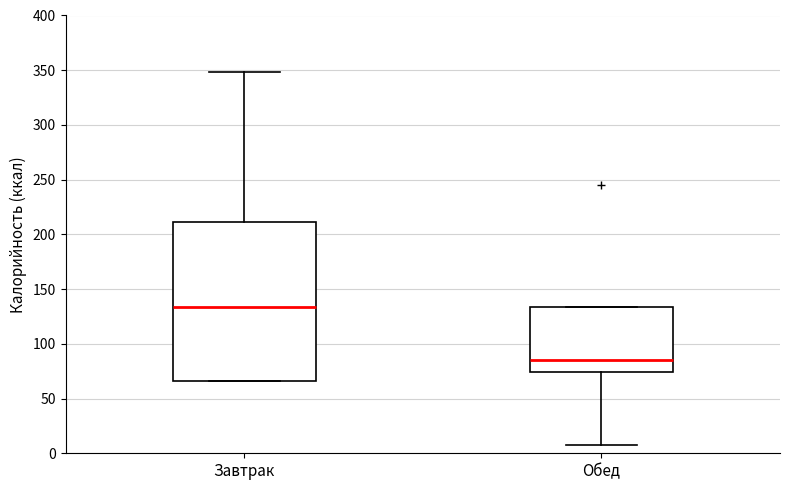

Where is the upper edge of the box for Завтрак on the y-axis? The values are not printed on the chart, so give them approximately, as read against the axis.

210